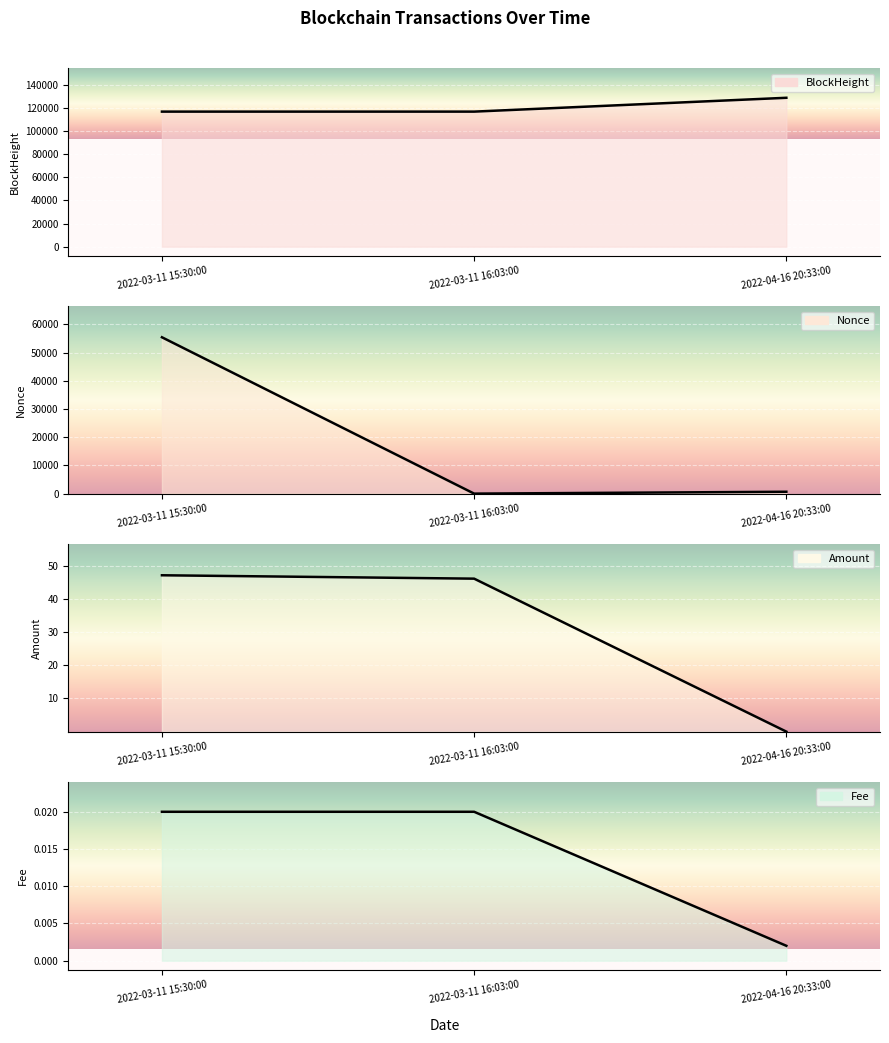

How many distinct data groups are displayed?

4